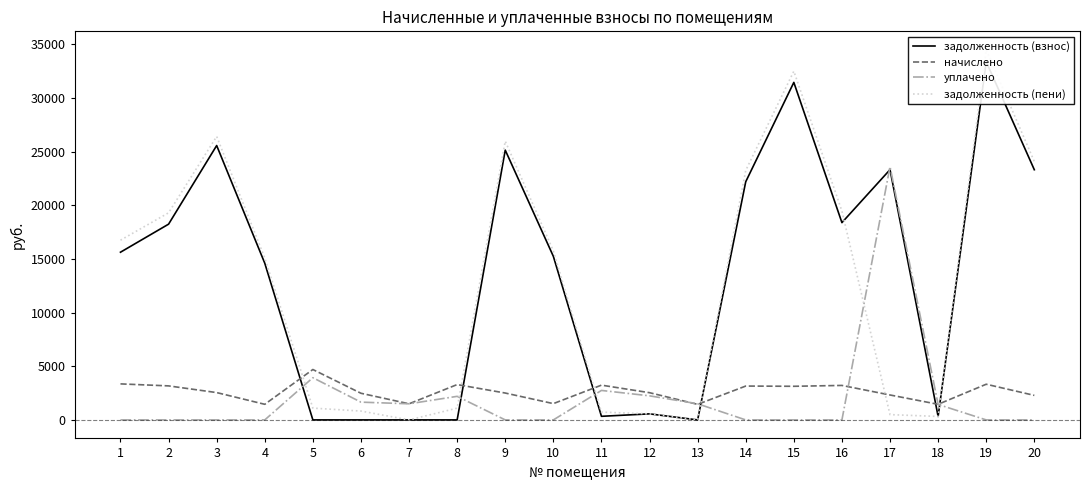

True or false: уплачено has more than 2 points higher than both neighbors.

True